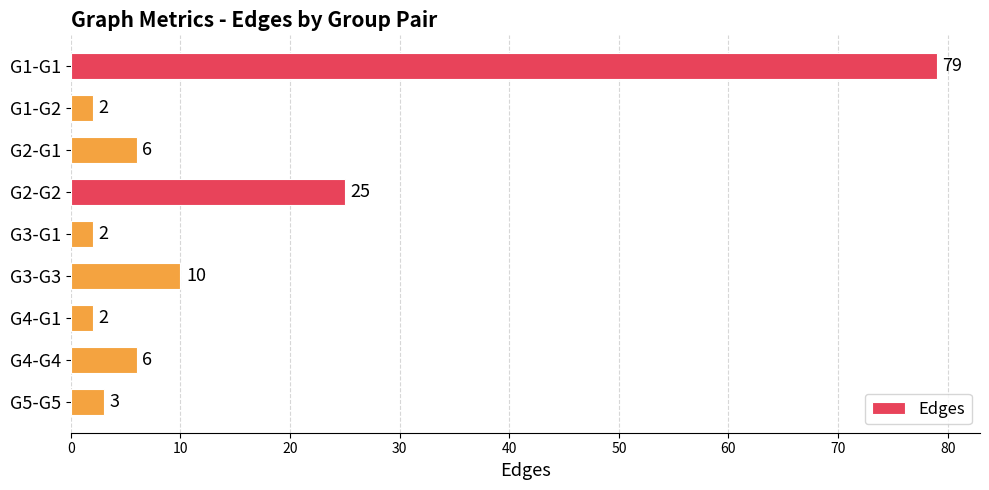

What is the minimum value shown in the chart?

2